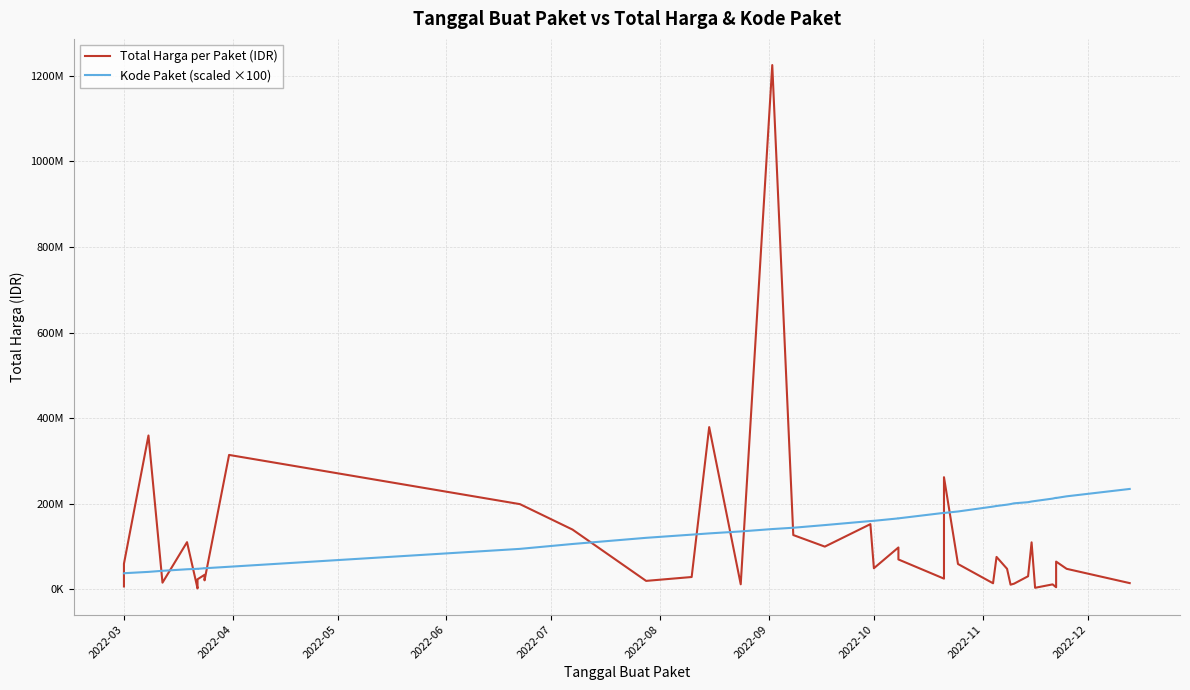

What is the value of the Kode Paket (scaled ×100) point at the 31st from the left?

199346000